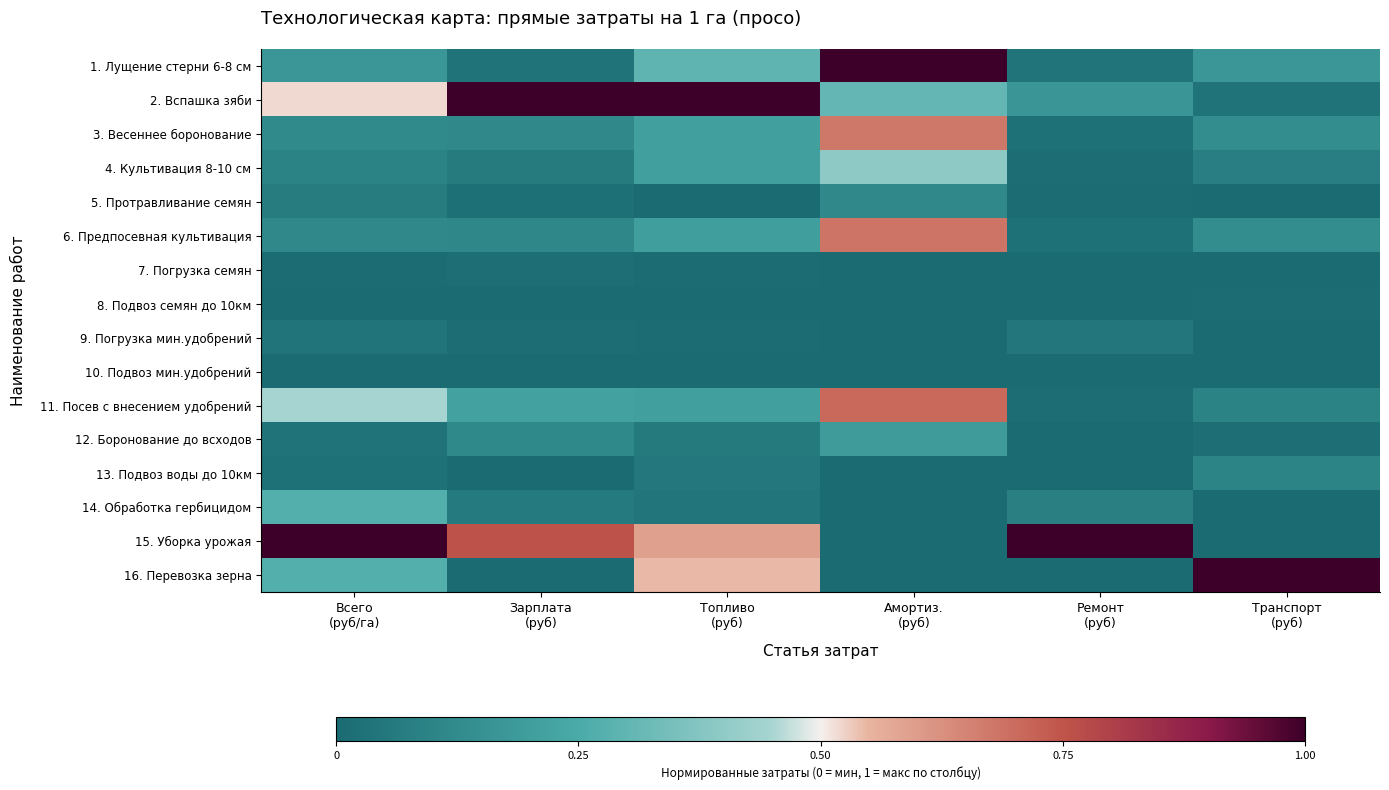

List the series in order of their peak value, lowest first.

10. Подвоз мин.удобрений, 8. Подвоз семян до 10км, 7. Погрузка семян, 9. Погрузка мин.удобрений, 13. Подвоз воды до 10км, 5. Протравливание семян, 12. Боронование до всходов, 14. Обработка гербицидом, 4. Культивация 8-10 см, 3. Весеннее боронование, 6. Предпосевная культивация, 11. Посев с внесением удобрений, 1. Лущение стерни 6-8 см, 2. Вспашка зяби, 15. Уборка урожая, 16. Перевозка зерна